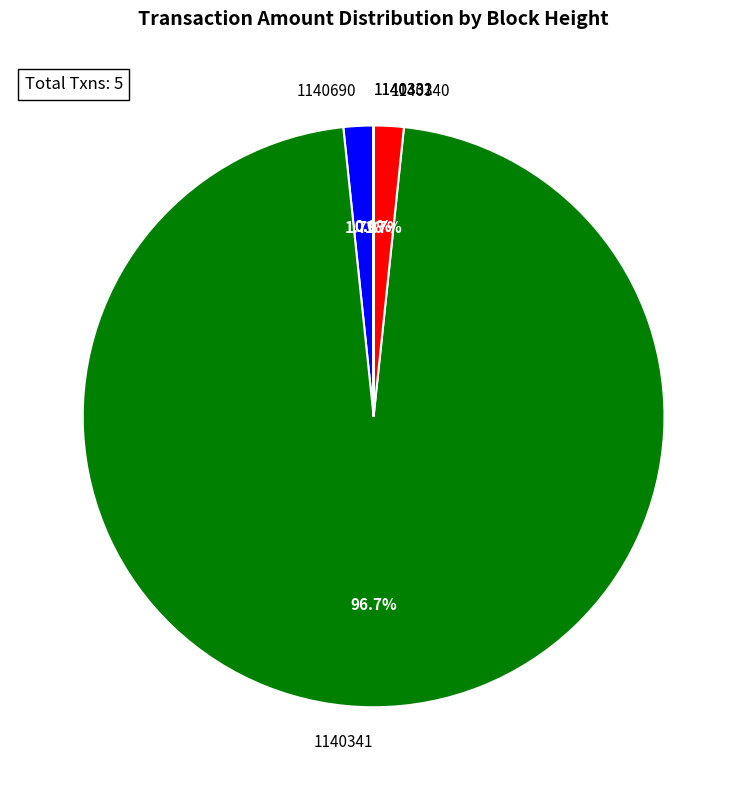

Which has a higher value, 1140340 or 1140341?

1140341